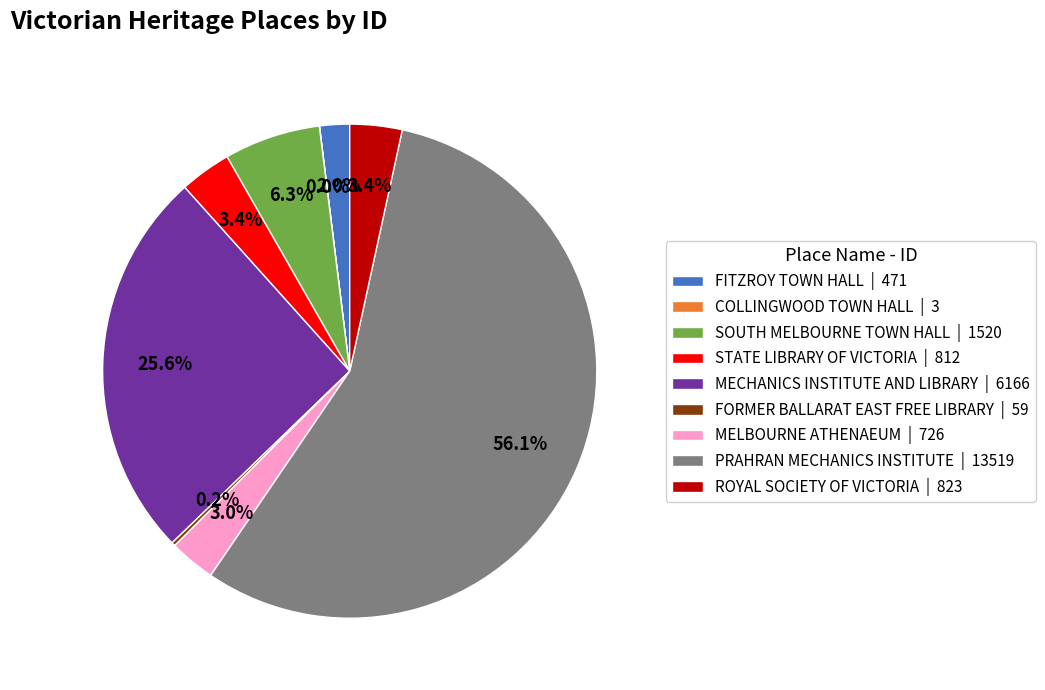

How much of the chart is everything except ROYAL SOCIETY OF VICTORIA?

96.6%